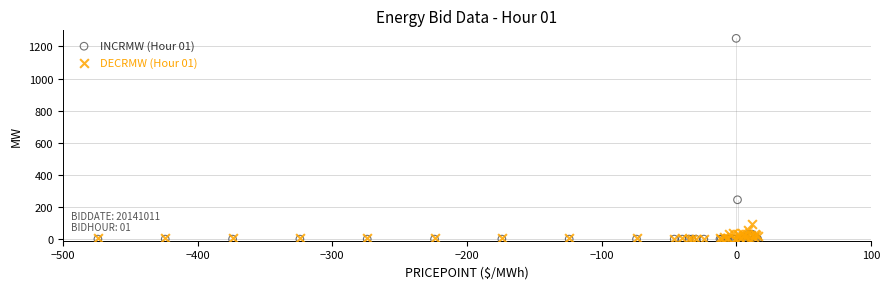

Across all series, what Y value is closest to 625?

245.0